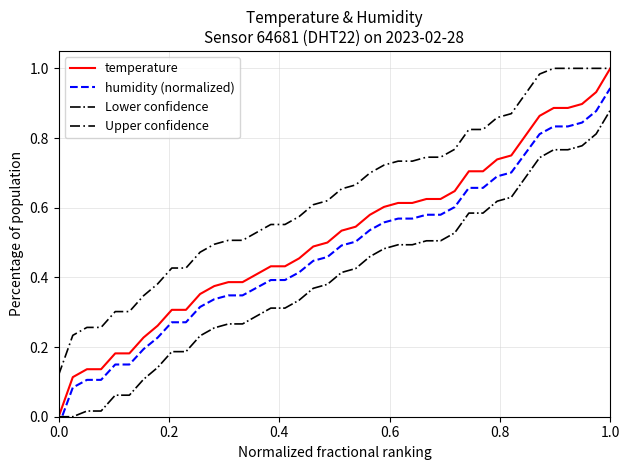

True or false: Upper confidence and Lower confidence cross at least once.

False